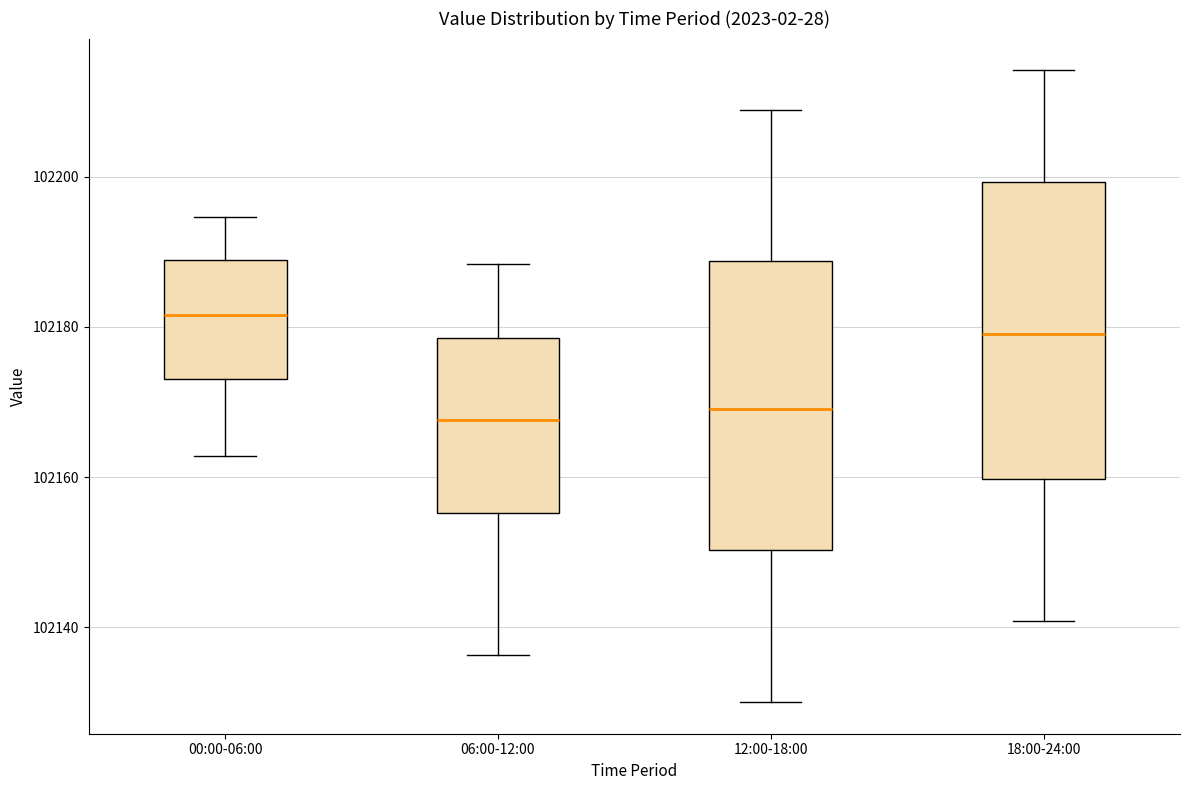

Reading left to right, transcribe this box plot: for each box, give where its median line is, the range the box spans, and where its two whiskers end, as read against the y-axis. The values are not printed on the chart, so give them approximately, as read against the axis.

00:00-06:00: median 102182, box 102174 to 102188, whiskers 102162 to 102194
06:00-12:00: median 102168, box 102156 to 102178, whiskers 102136 to 102188
12:00-18:00: median 102170, box 102150 to 102188, whiskers 102130 to 102208
18:00-24:00: median 102180, box 102160 to 102200, whiskers 102140 to 102214